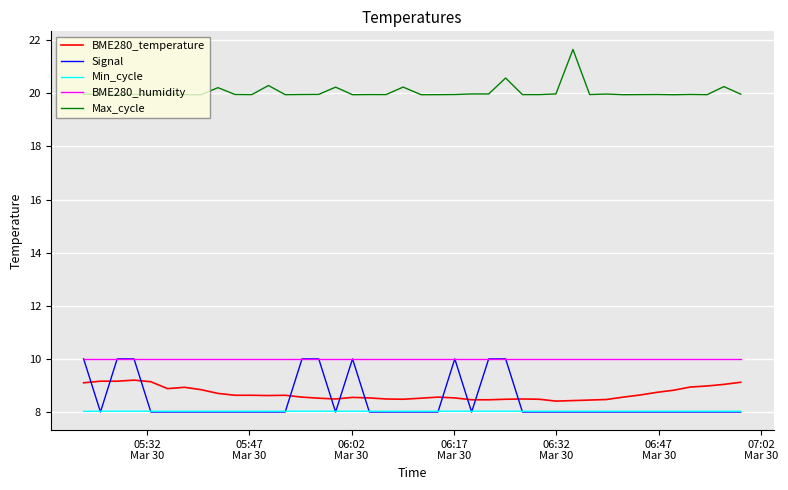

What is the highest value of the BME280_humidity series?

10.0